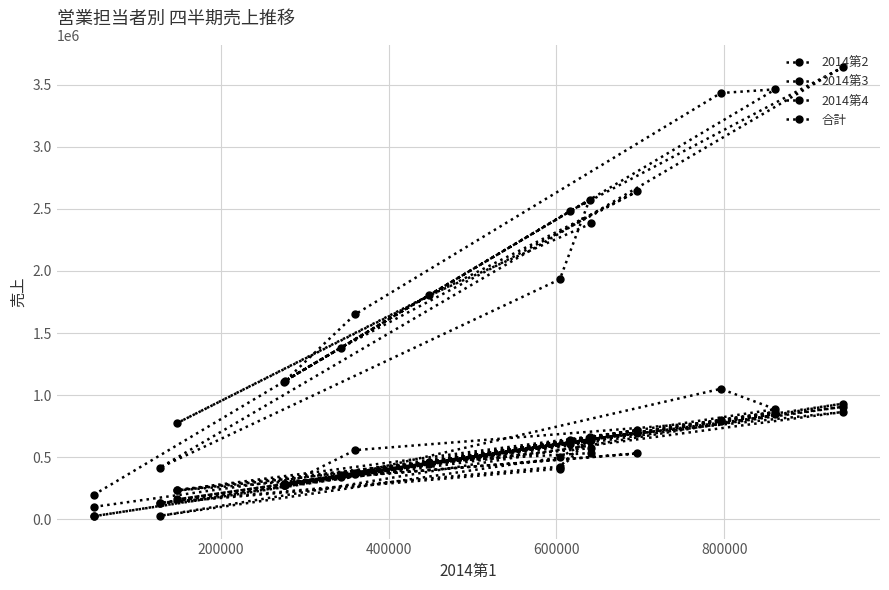

Where is the first local minimum for 2014第3?

400000